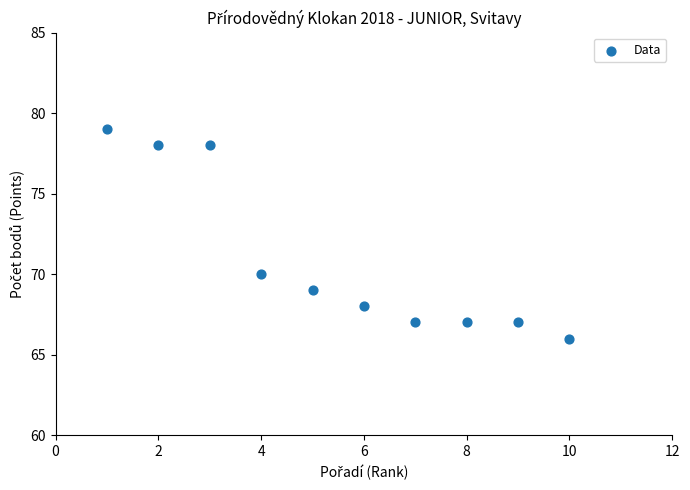

What is the range of X values (max minus min)?

9